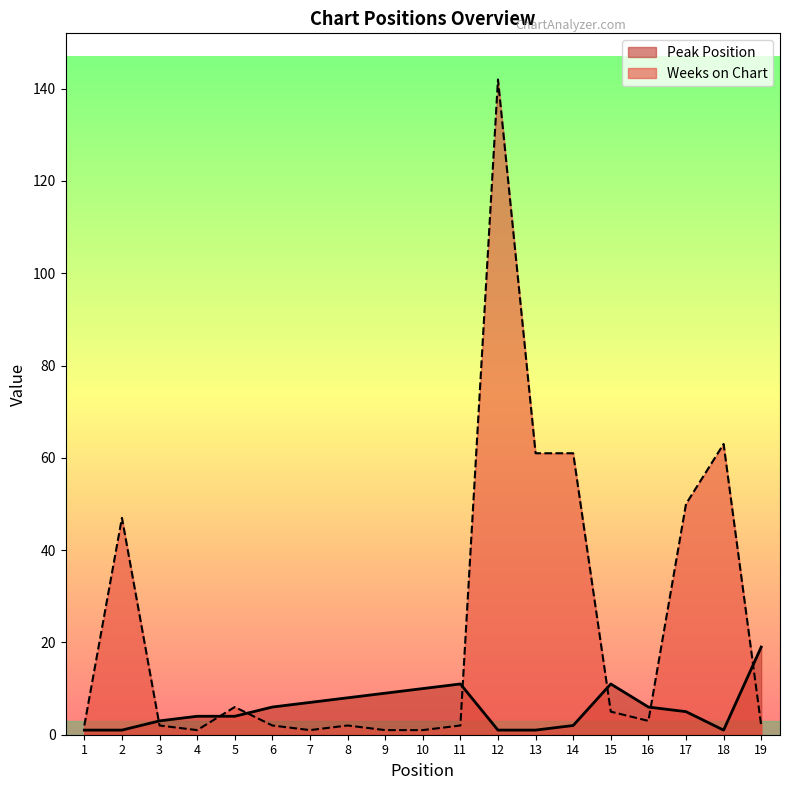

What are all the series names shown in the legend?

Peak Position, Weeks on Chart